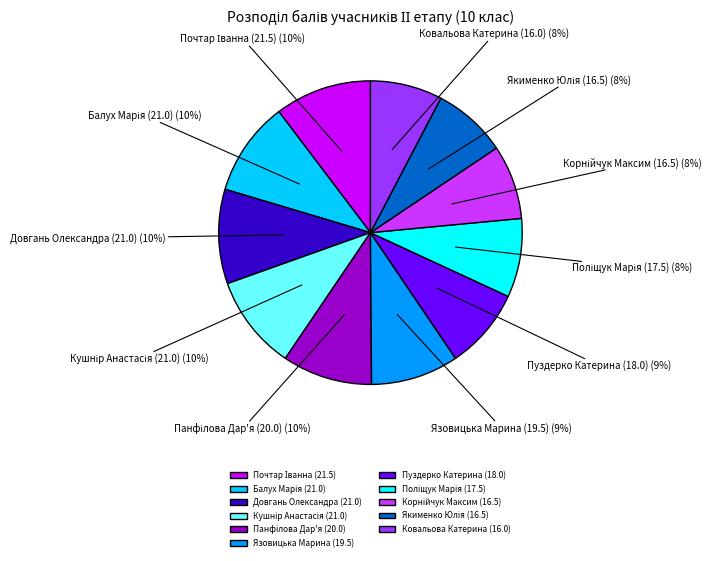

To the nearest percent, what percentage of the pie is Пуздерко Катерина (18.0)?

9%